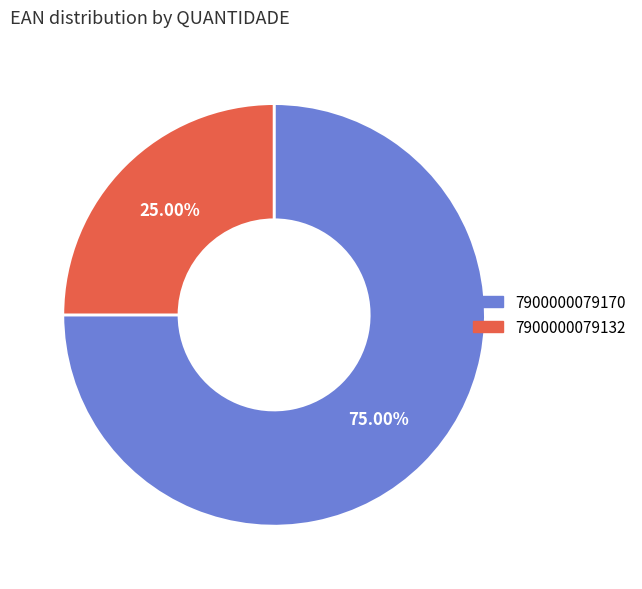

What percentage do 7900000079132 and 7900000079170 together represent?

100.0%